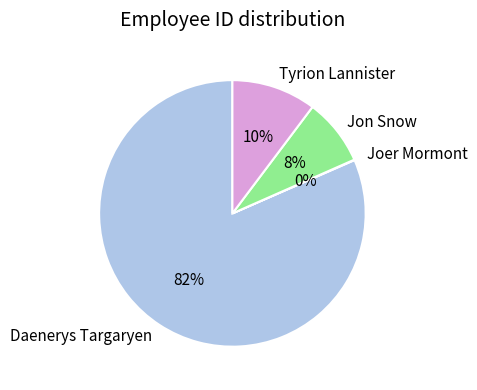

What is the largest slice in the pie chart?

Daenerys Targaryen